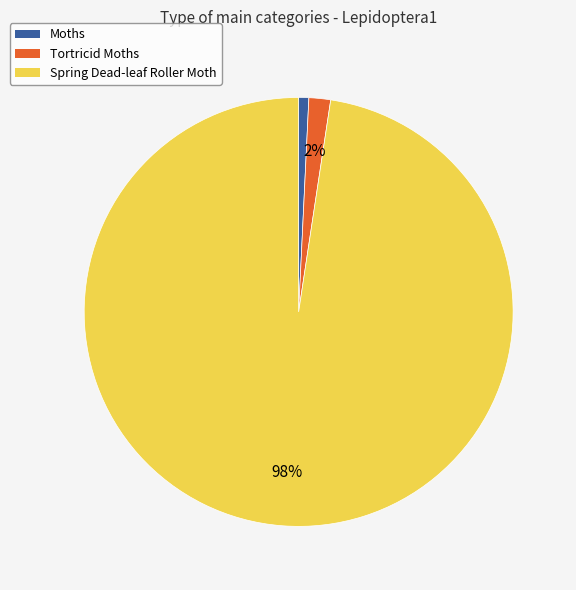

The Moths slice represents 1% of the pie. True or false?

True